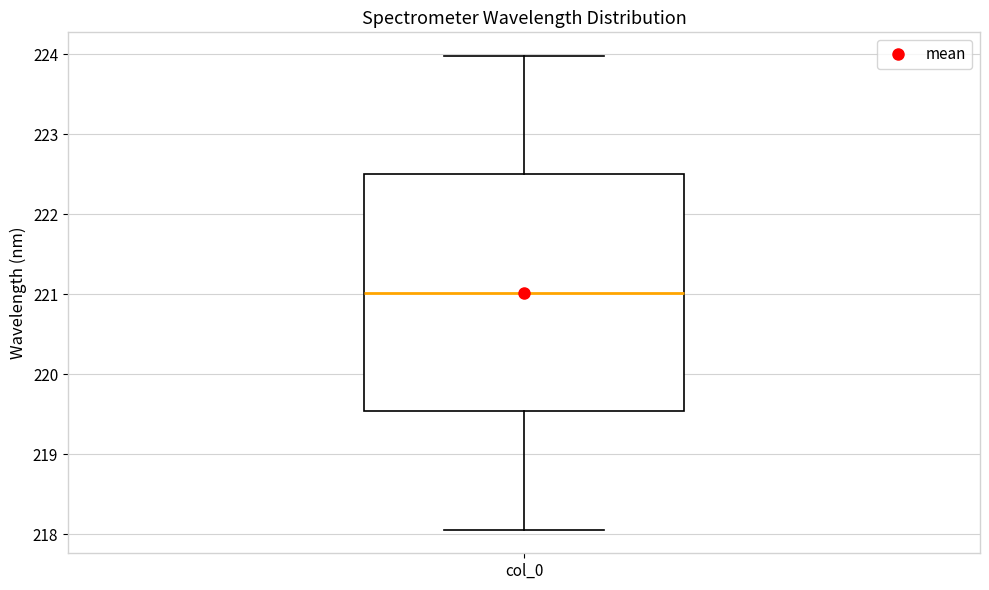

Read this box plot against the y-axis: the position of the median line, the range covered by the box, and the ends of both whiskers. The values are not printed on the chart, so give them approximately, as read against the axis.

median 221.0, box 219.5 to 222.5, whiskers 218.1 to 224.0